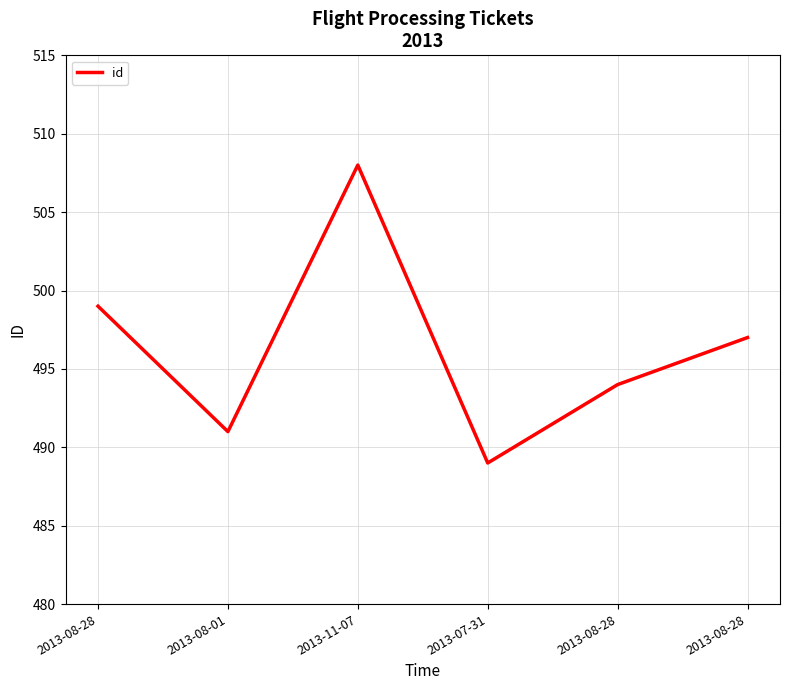

Count the number of data series in this chart.

1